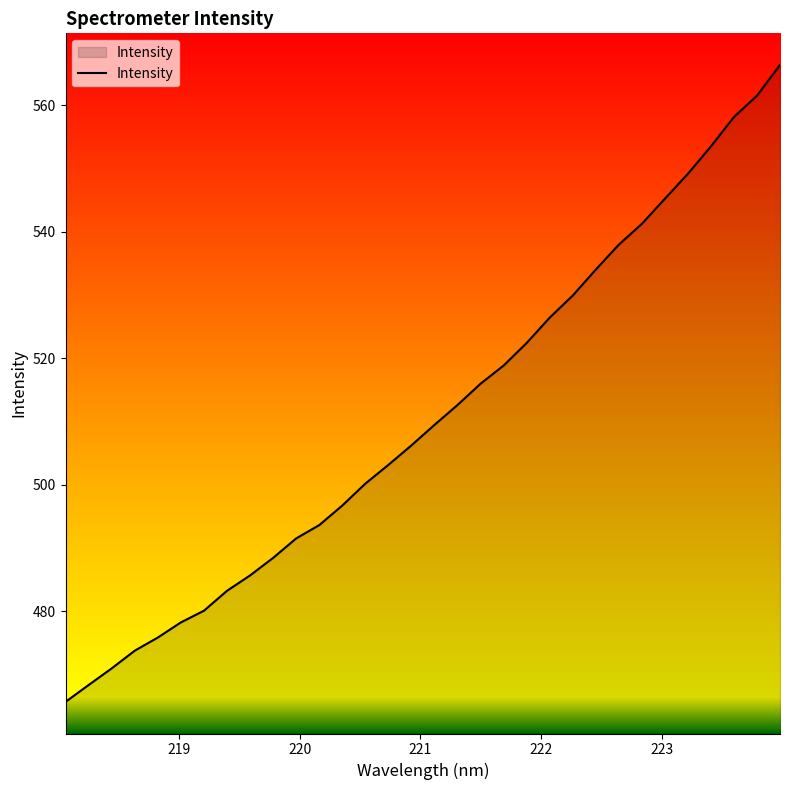

What is the difference between the maximum and minimum values?

100.7